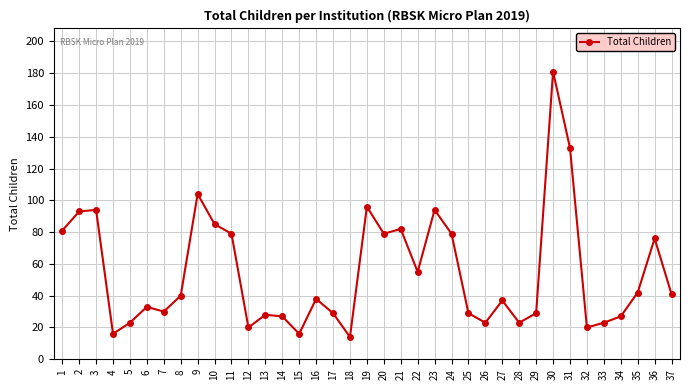

How many data points does each series have?

37